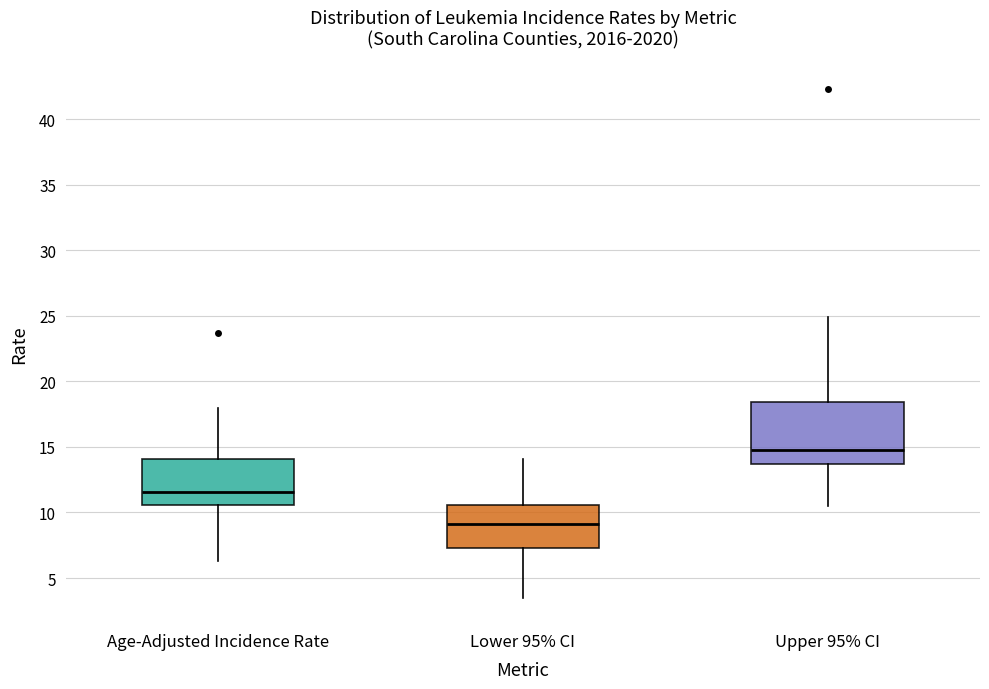

Which box's median line is the highest?

Upper 95% CI